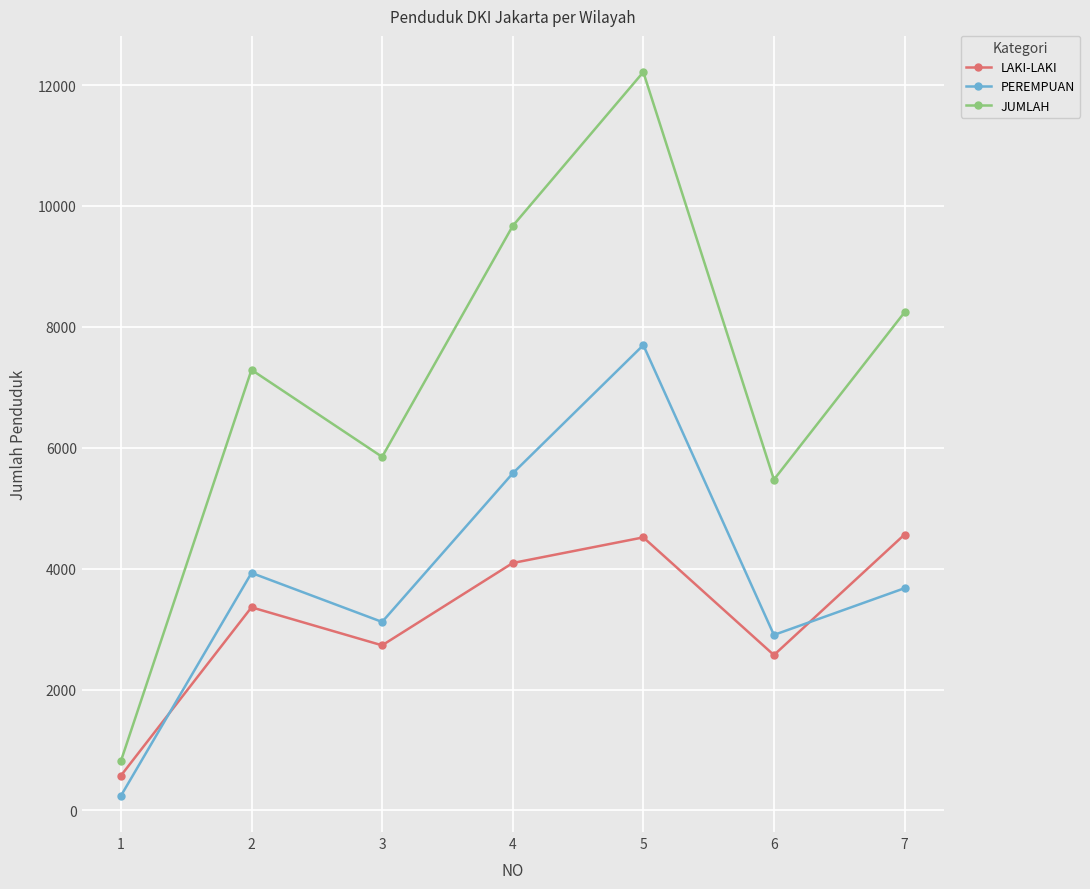

Is this an area chart (filled region under the line)?

No